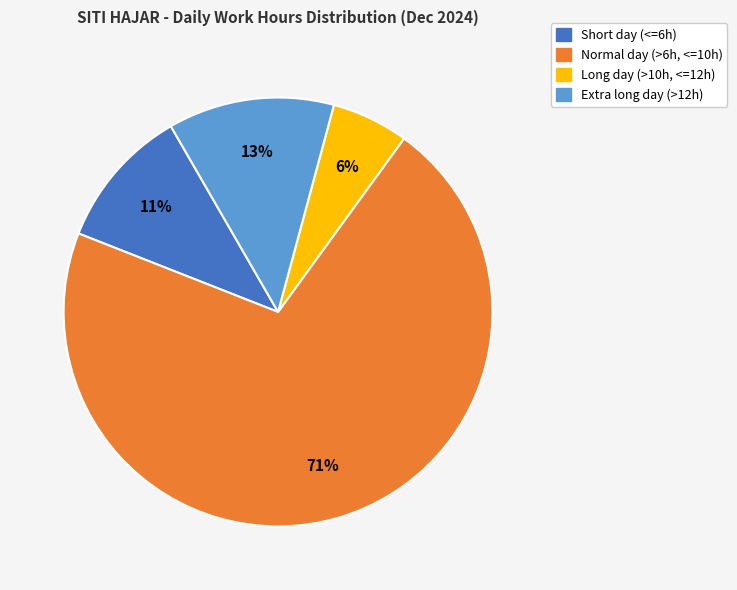

Does any single category account for the majority?

Yes